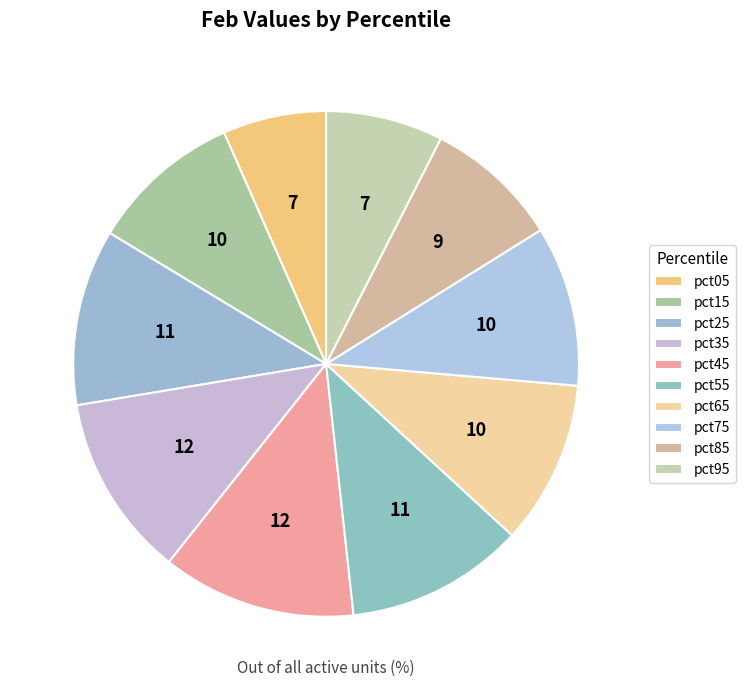

True or false: pct35 accounts for 12% of the total.

True